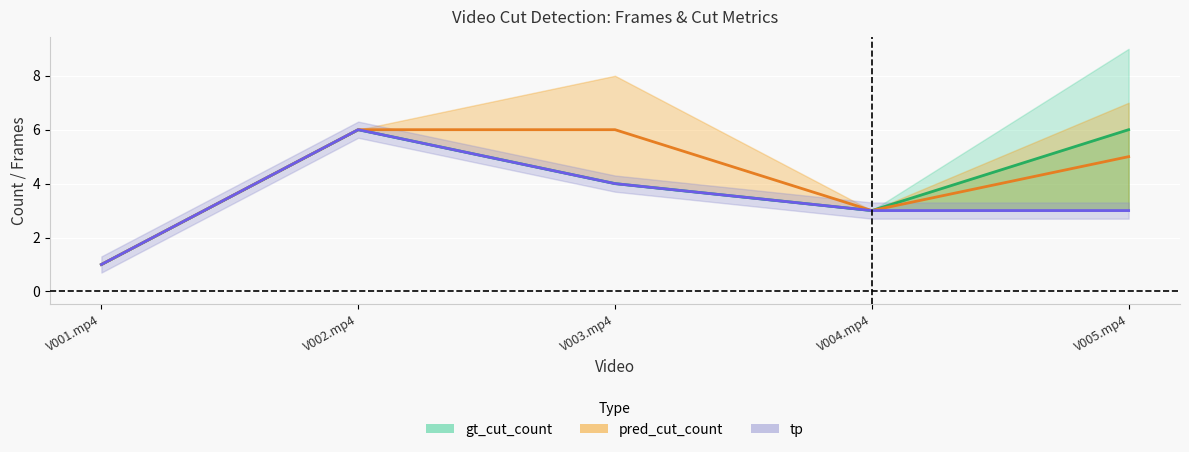

What is the difference between the tp values at V005.mp4 and V001.mp4?

2